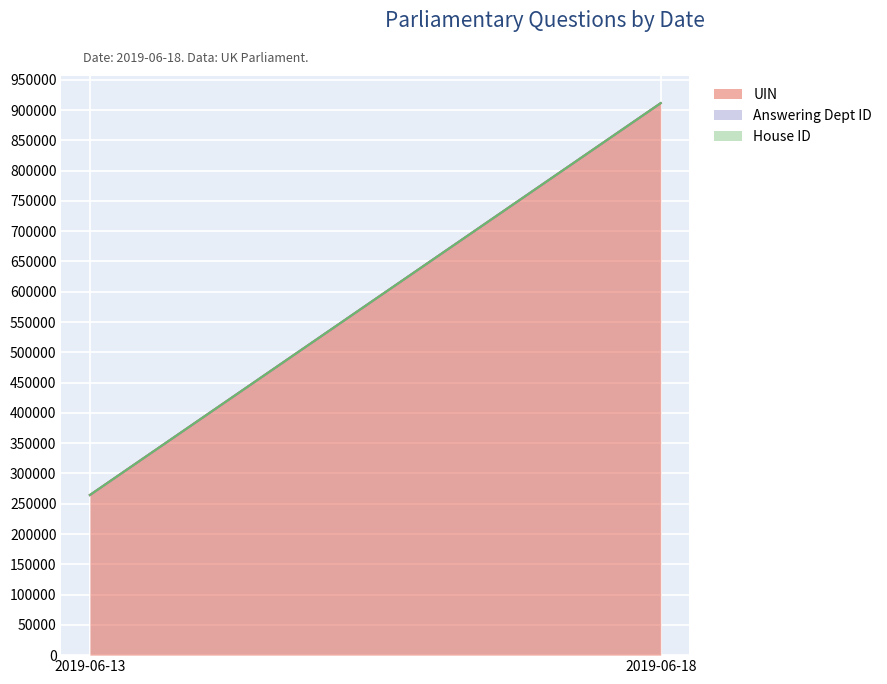

Reading left to right, what are all the values shown in this chart?

UIN: 2019-06-13=264378	2019-06-18=911417
Answering Dept ID: 2019-06-13=13	2019-06-18=17
House ID: 2019-06-13=1	2019-06-18=1